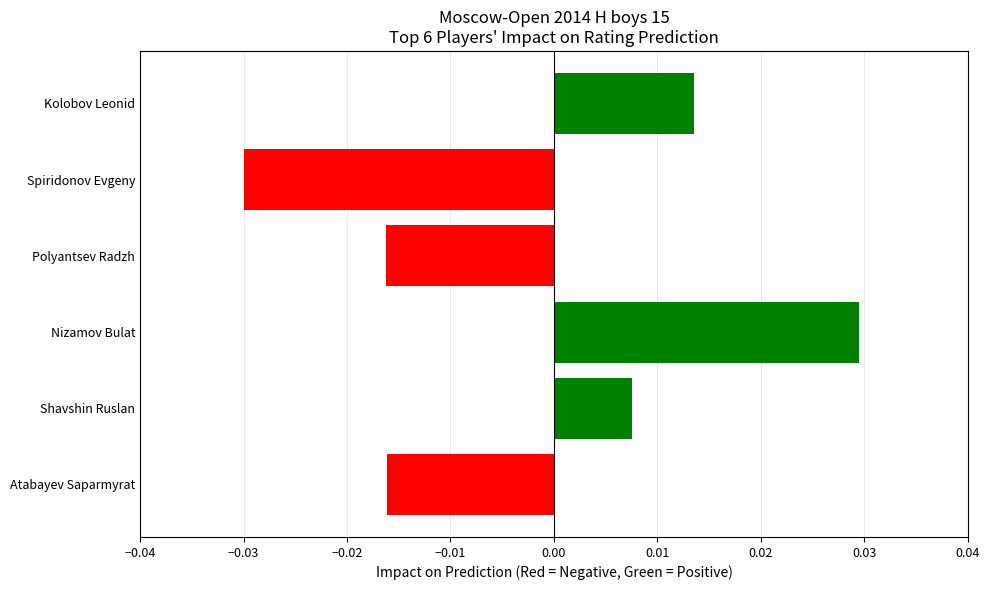

Which has a higher value, Shavshin Ruslan or Atabayev Saparmyrat?

Shavshin Ruslan